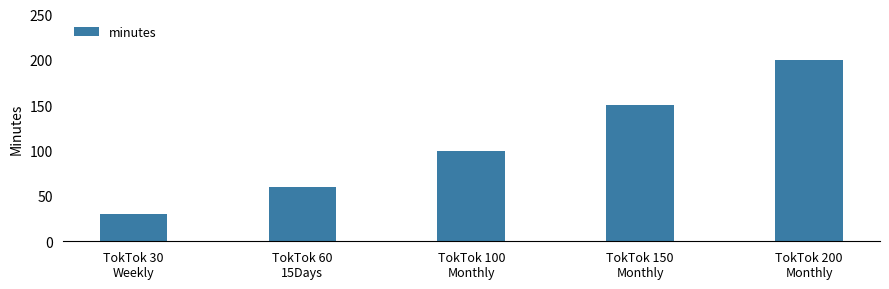

What is the value of the 3rd bar from the left?

100